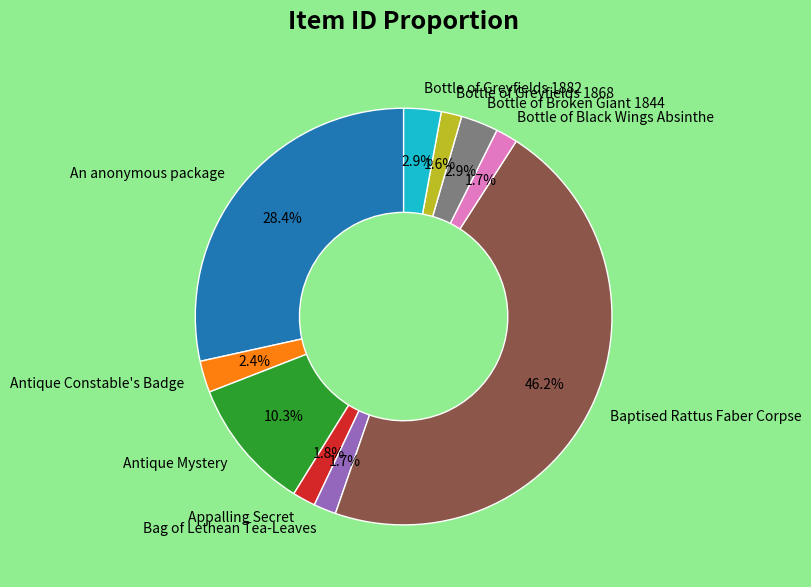

Which category has the biggest portion of the pie?

Baptised Rattus Faber Corpse